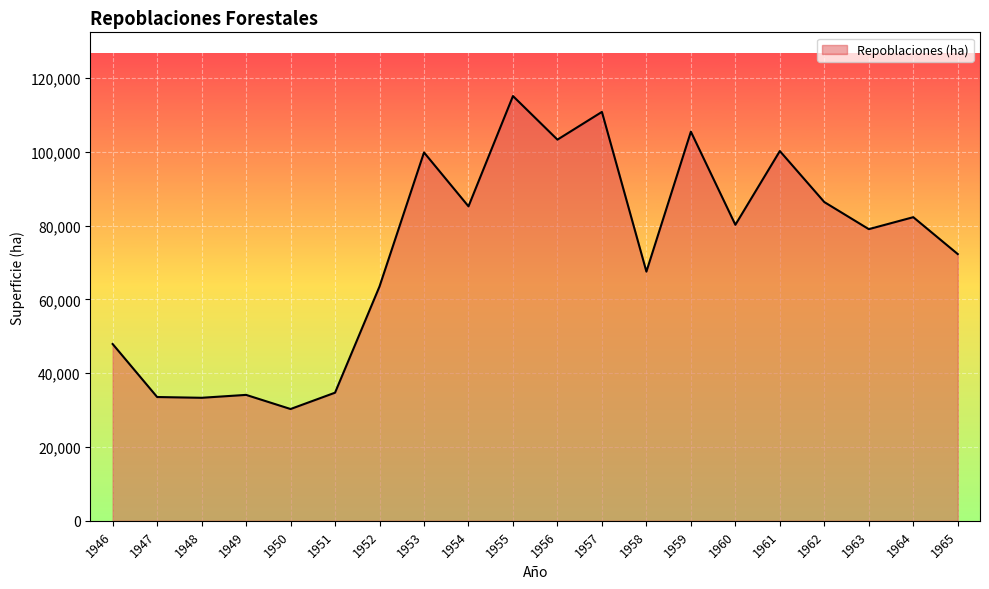

What is the difference between the values at 1946 and 1957?

62904.3